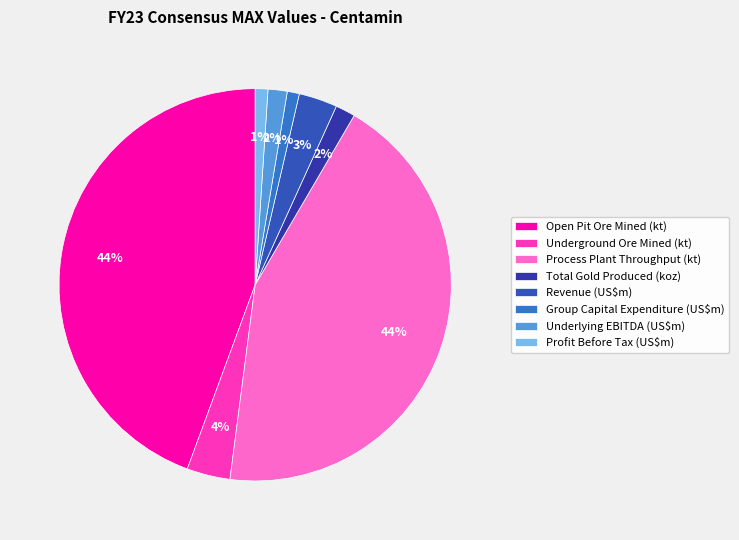

How many slices are in this pie chart?

8